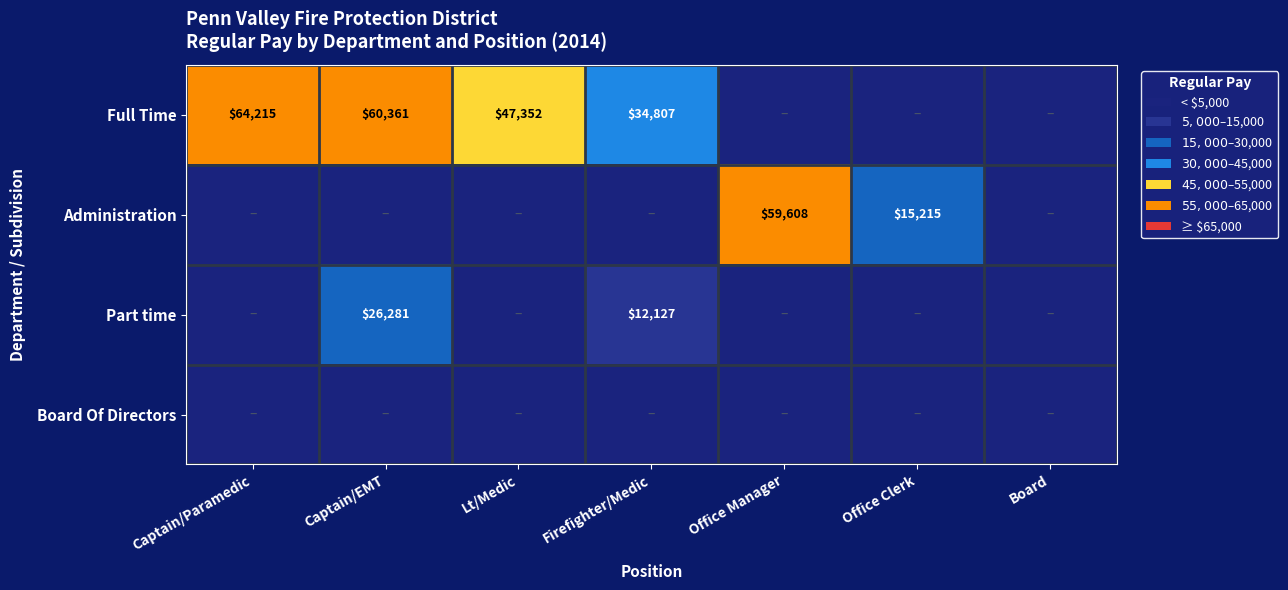

What is the greatest value displayed?

64215